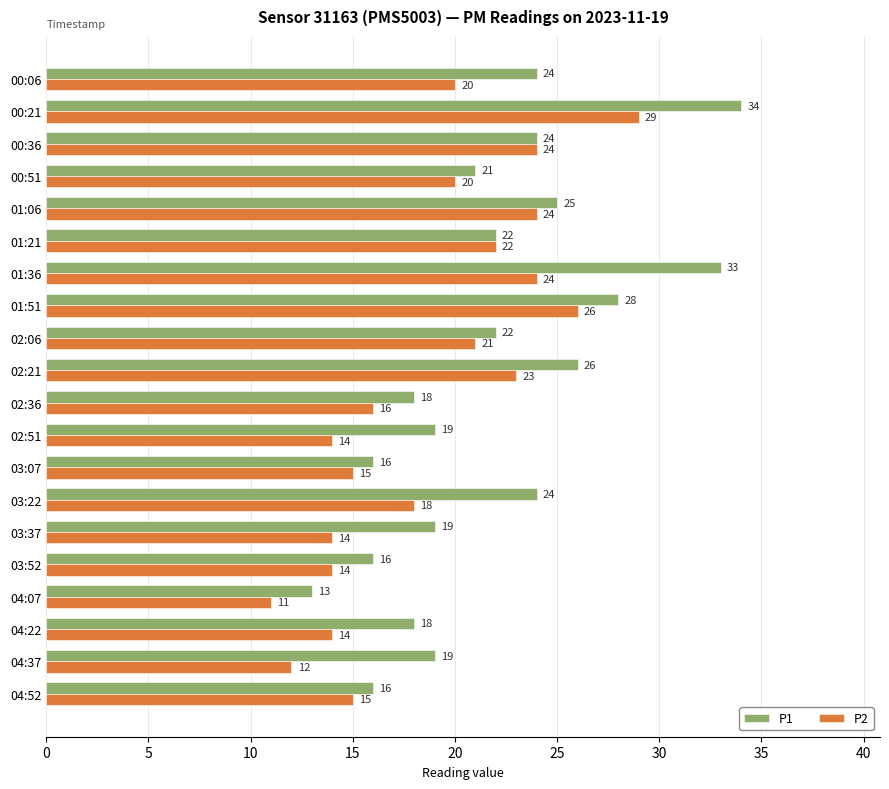

Which label corresponds to the largest value in the chart?

00:21